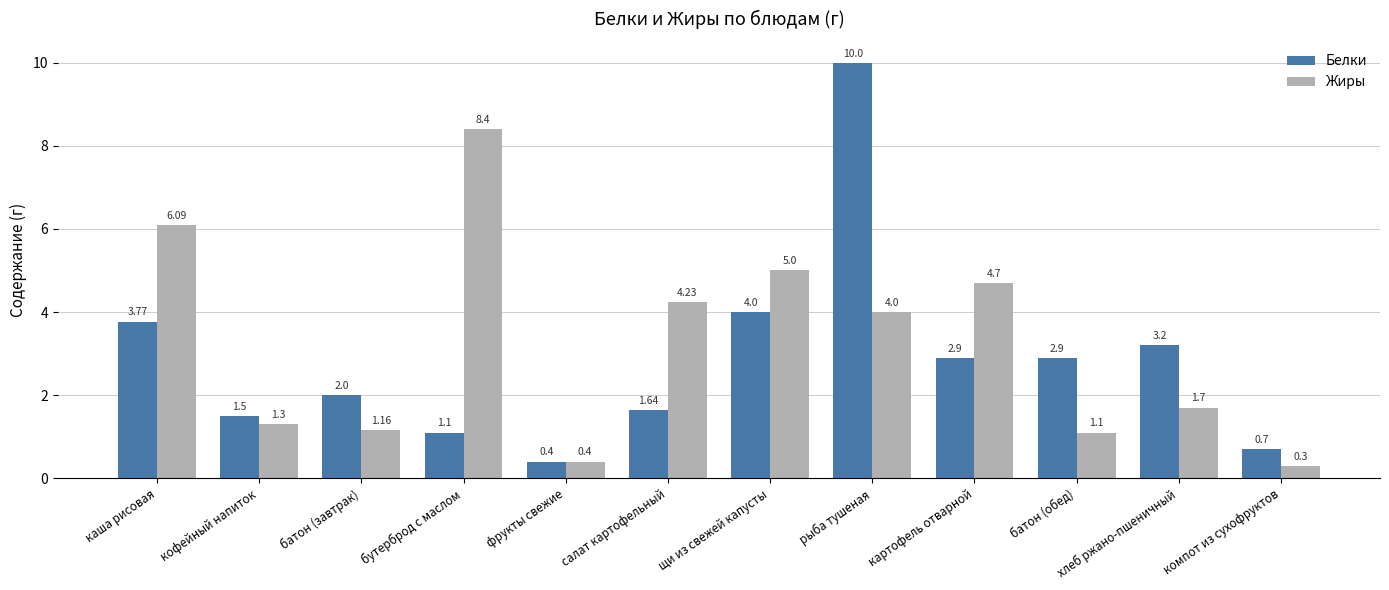

Which series changed the most between рыба тушеная and хлеб ржано-пшеничный?

Белки